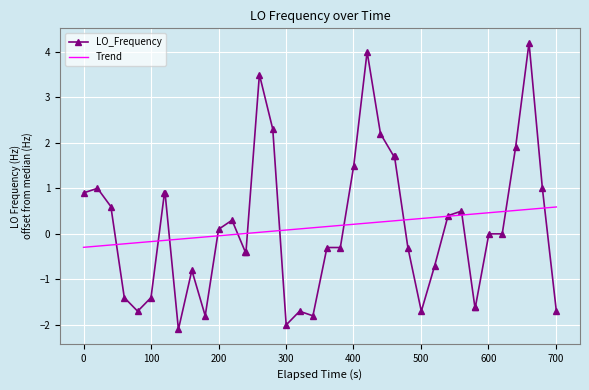

What is the highest value of the LO_Frequency series?

4.2